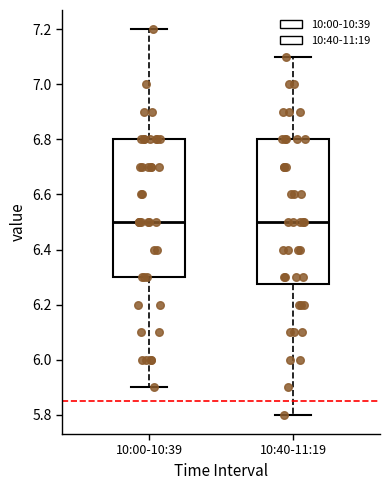

Comparing the boxes themselves (not the whiskers), which one is the tallest?

10:40-11:19